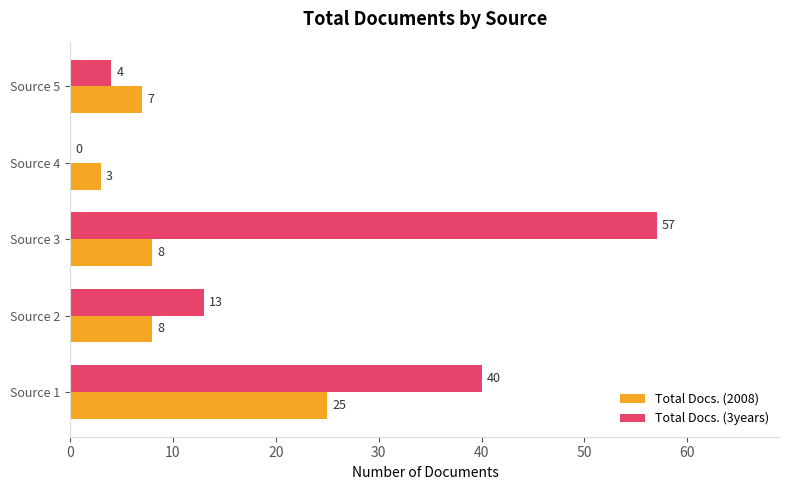

The value of Total Docs. (3years) at Source 2 is 8. True or false?

False